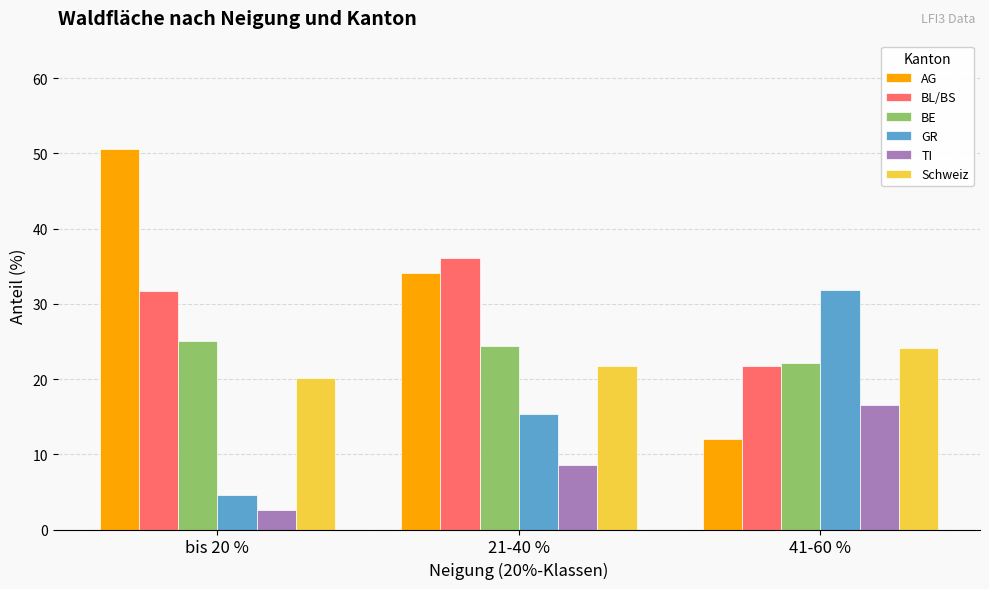

Which series has the largest total across all categories?

AG